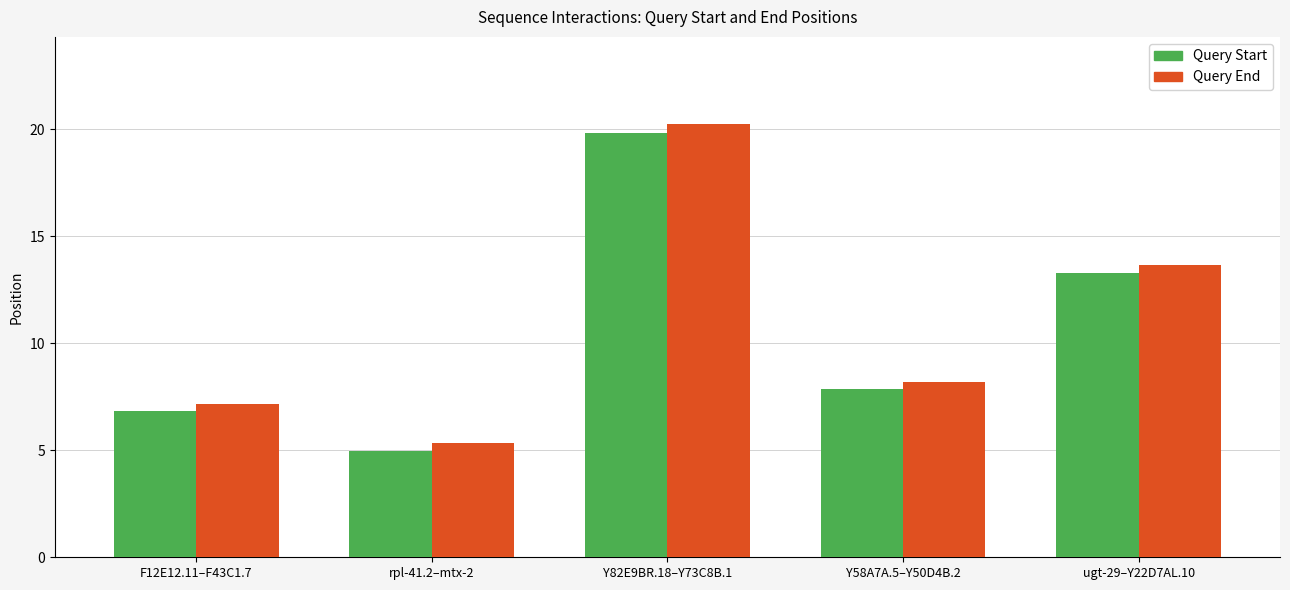

Count the number of categories in the chart.

5